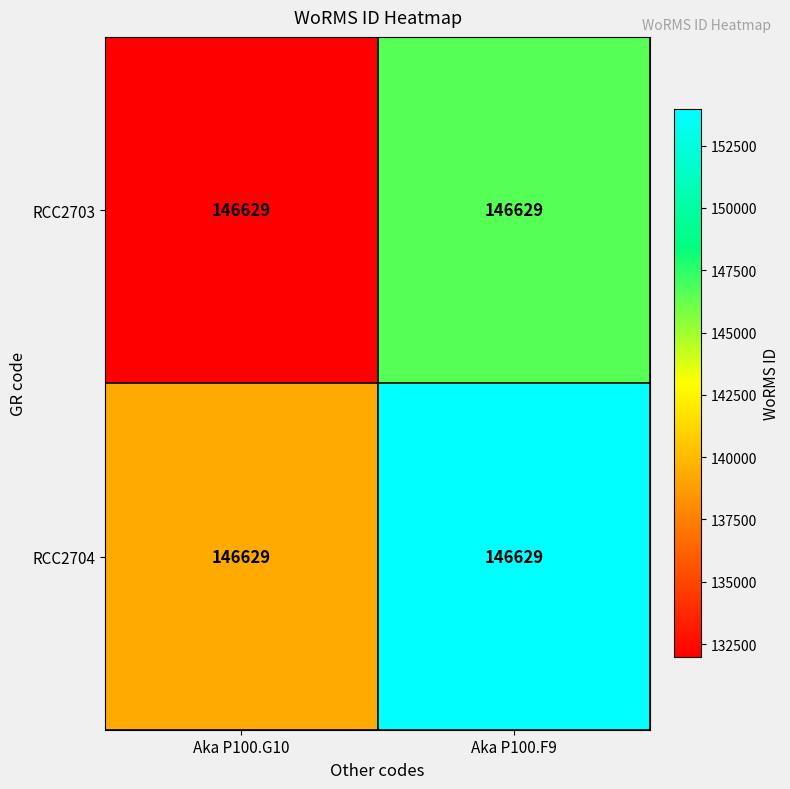

Read the RCC2703 value at Aka P100.G10.

131966.1